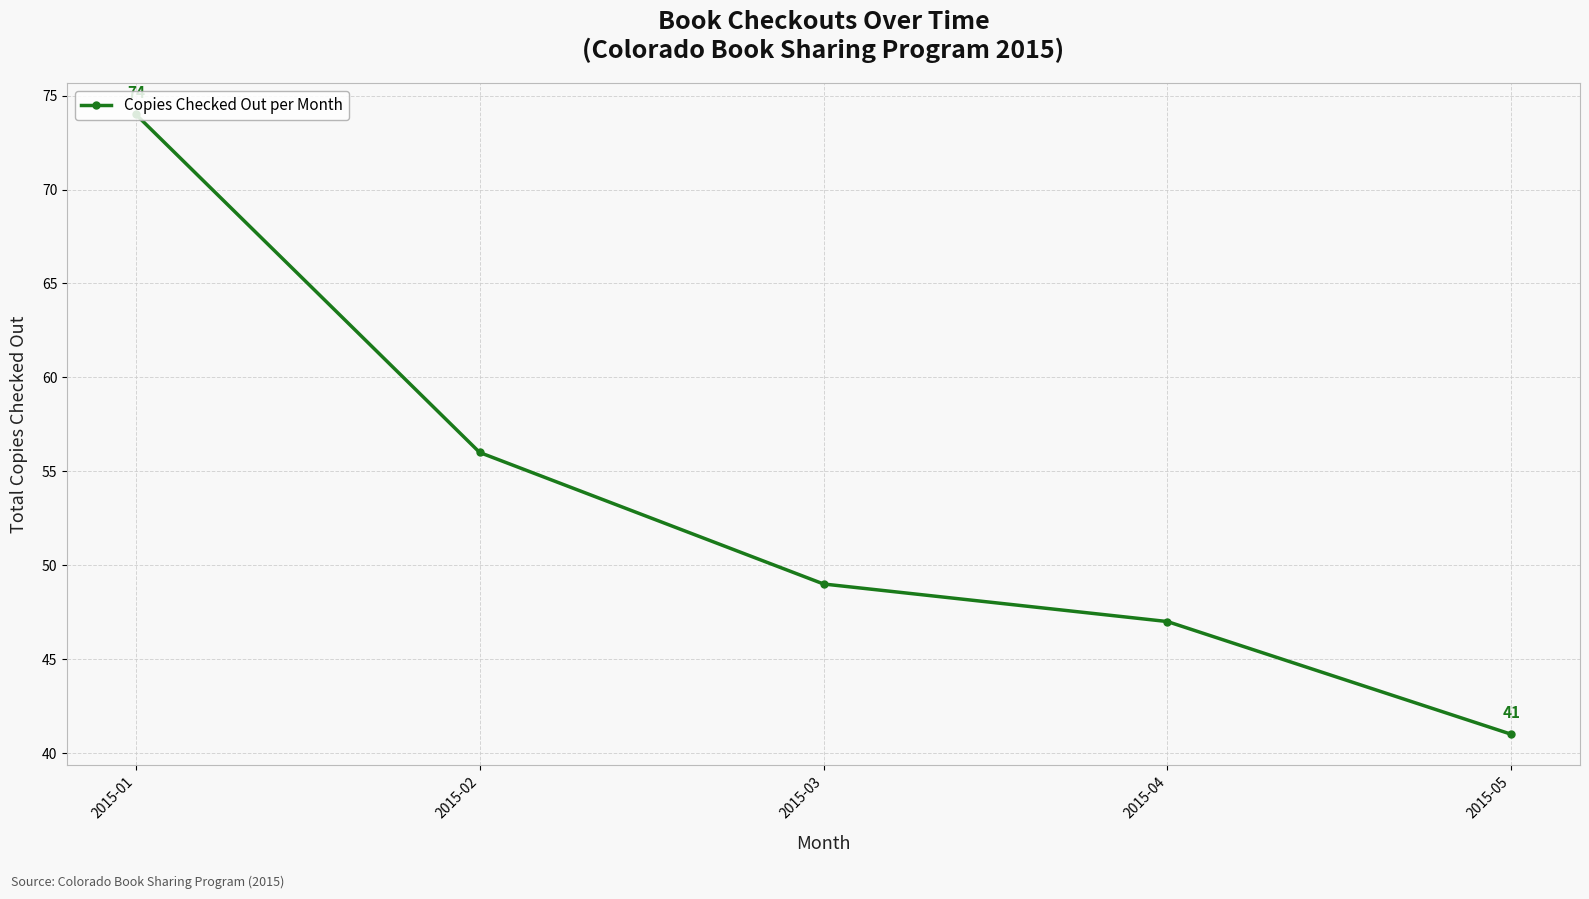

At which label is the value closest to 57?

2015-02